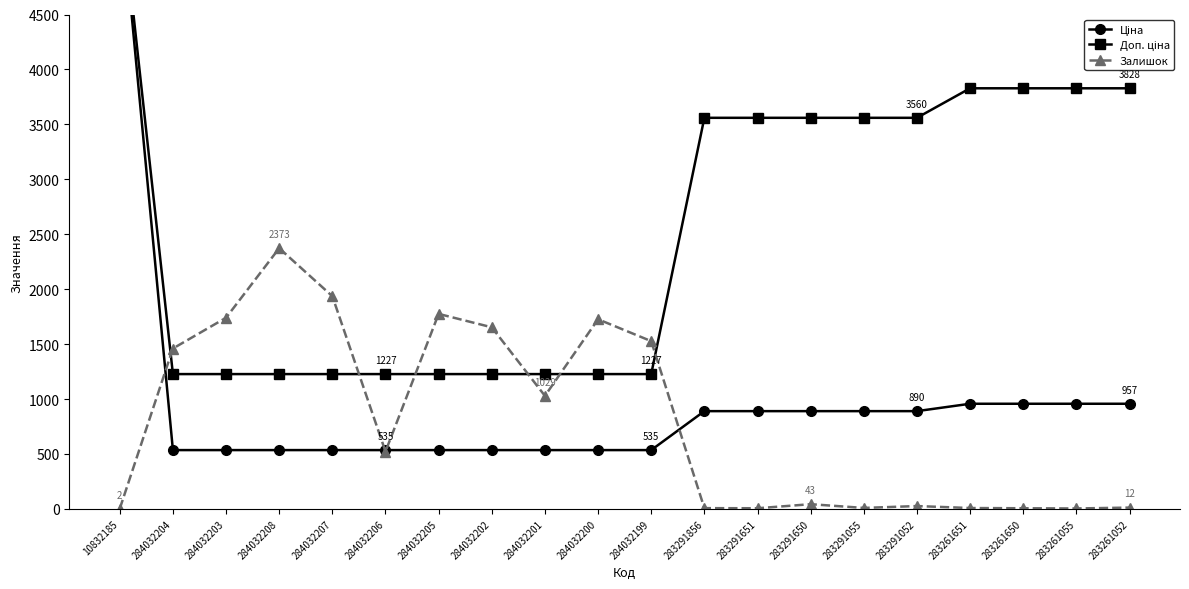

Which series has the widest spread of values?

Ціна